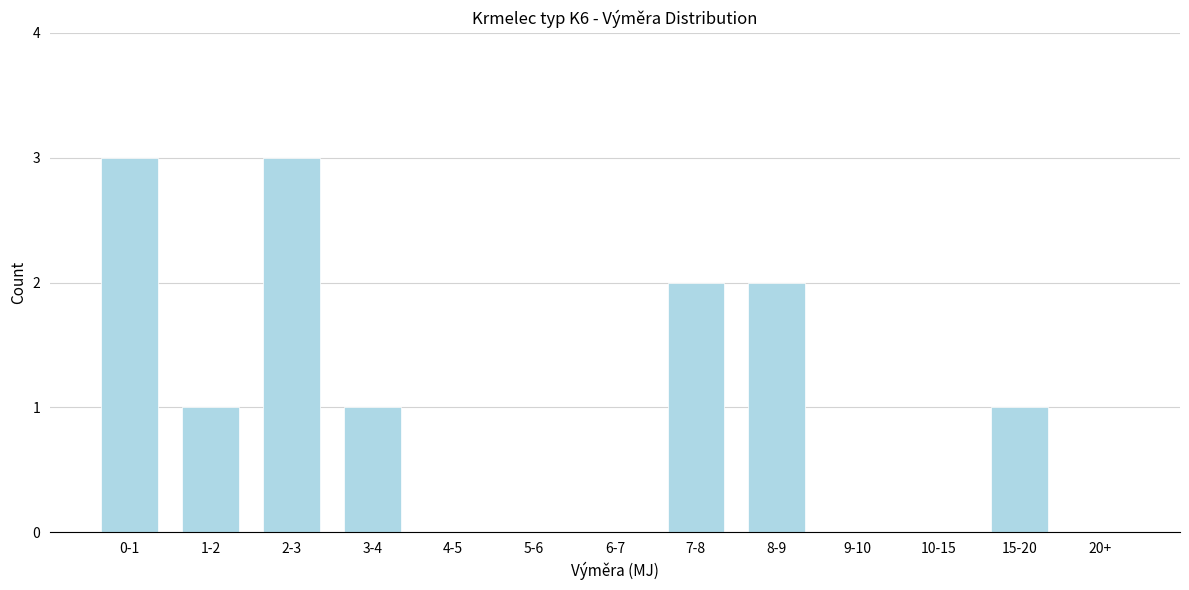

Reading right to left, what are all the values shown in this chart?

20+=0	15-20=1	10-15=0	9-10=0	8-9=2	7-8=2	6-7=0	5-6=0	4-5=0	3-4=1	2-3=3	1-2=1	0-1=3